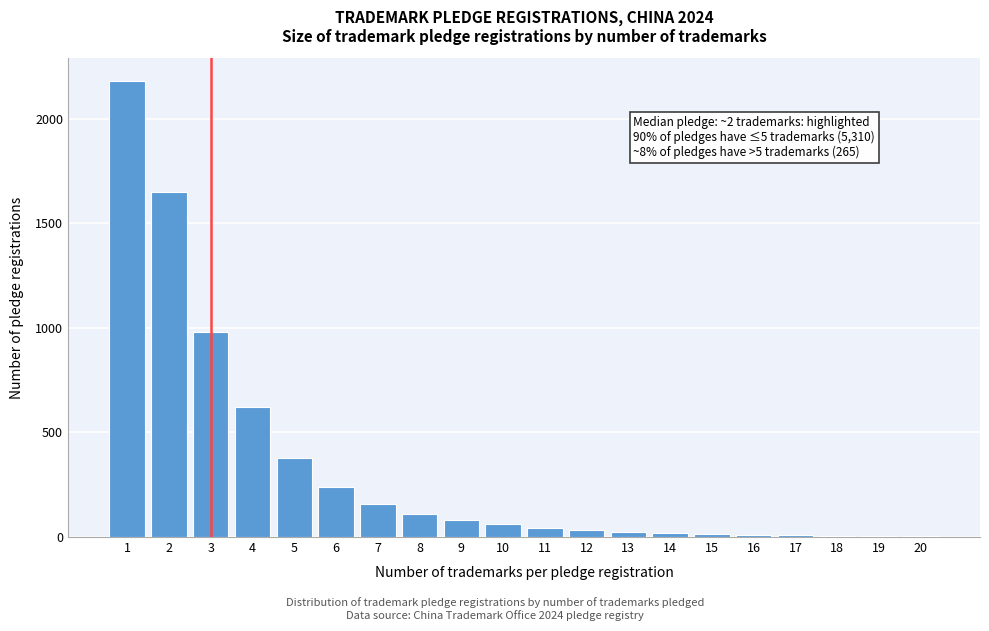

What is the greatest value displayed?

2180